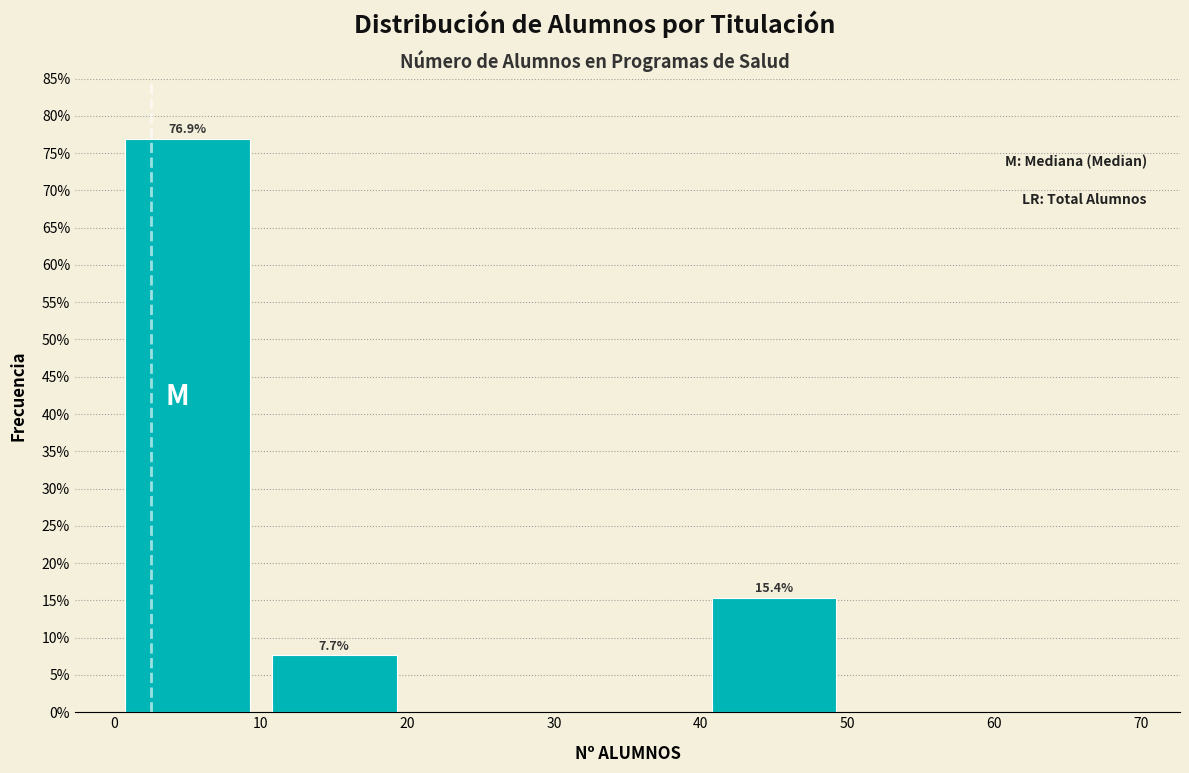

Over which range of the x-axis is the bar tallest?

0 to 10